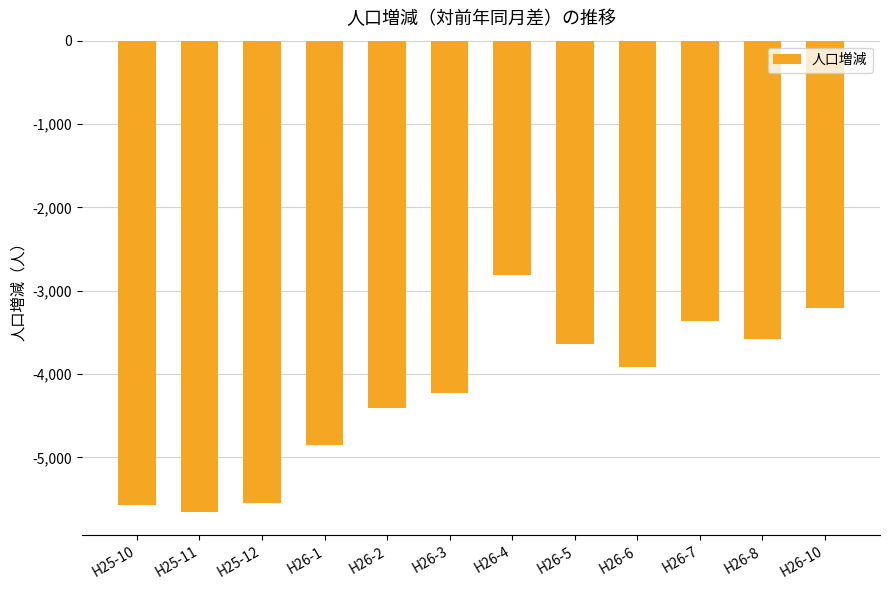

Reading right to left, transcribe all the data shown in this chart.

-3213	-3578	-3365	-3920	-3636	-2817	-4232	-4407	-4847	-5547	-5651	-5576